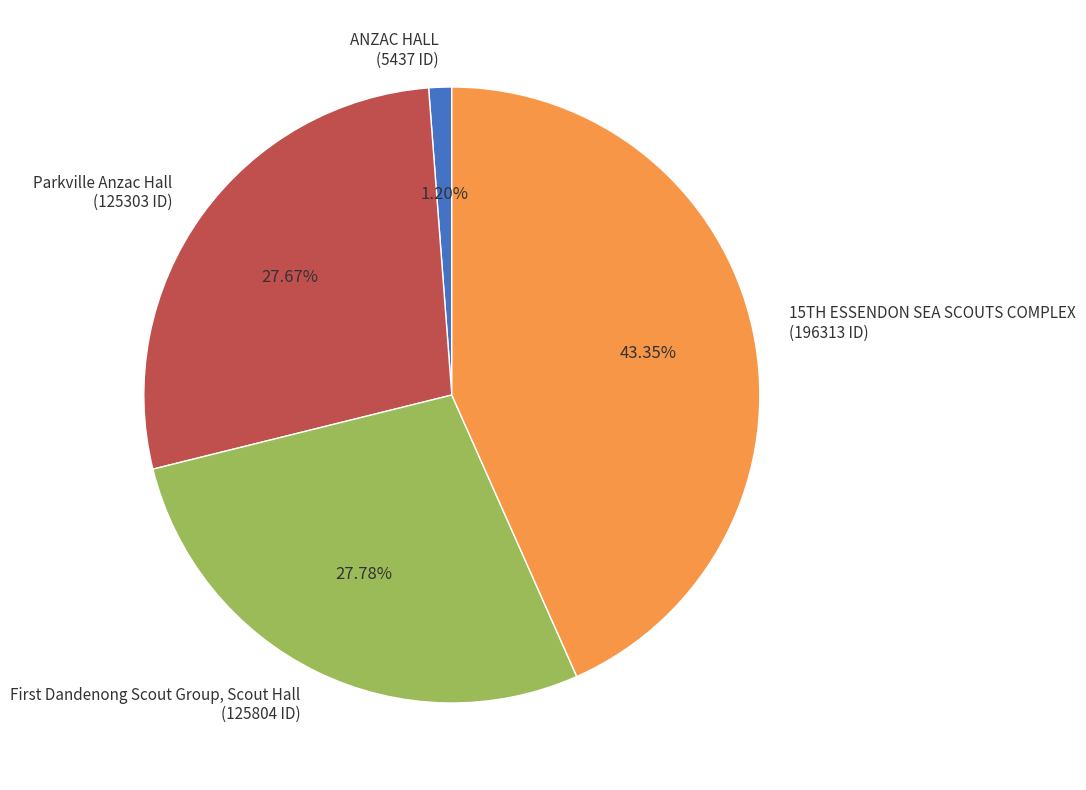

What is the largest slice in the pie chart?

15TH ESSENDON SEA SCOUTS COMPLEX